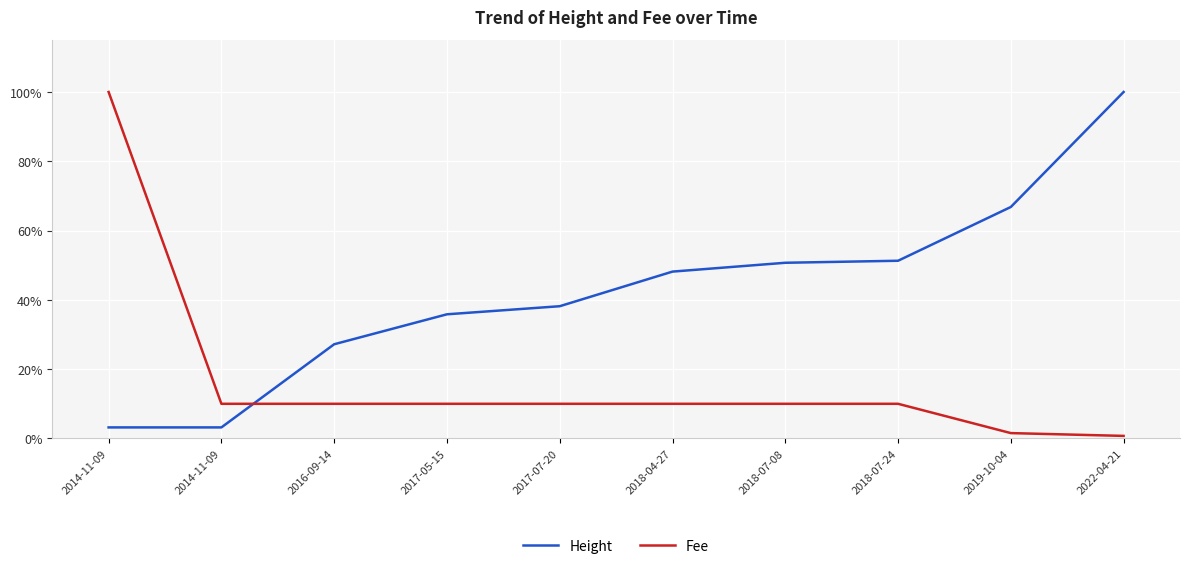

Reading right to left, transcribe all the data shown in this chart.

Height: 1.0	0.7	0.5	0.5	0.5	0.4	0.4	0.3	0.0	0.0
Fee: 0.0	0.0	0.1	0.1	0.1	0.1	0.1	0.1	0.1	1.0